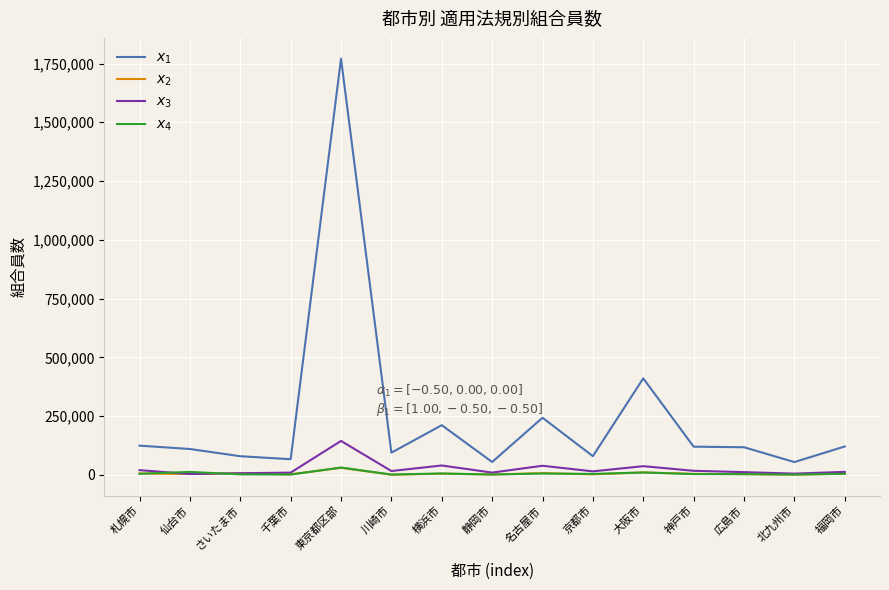

At which category does the chart reach its peak across all series?

東京都区部